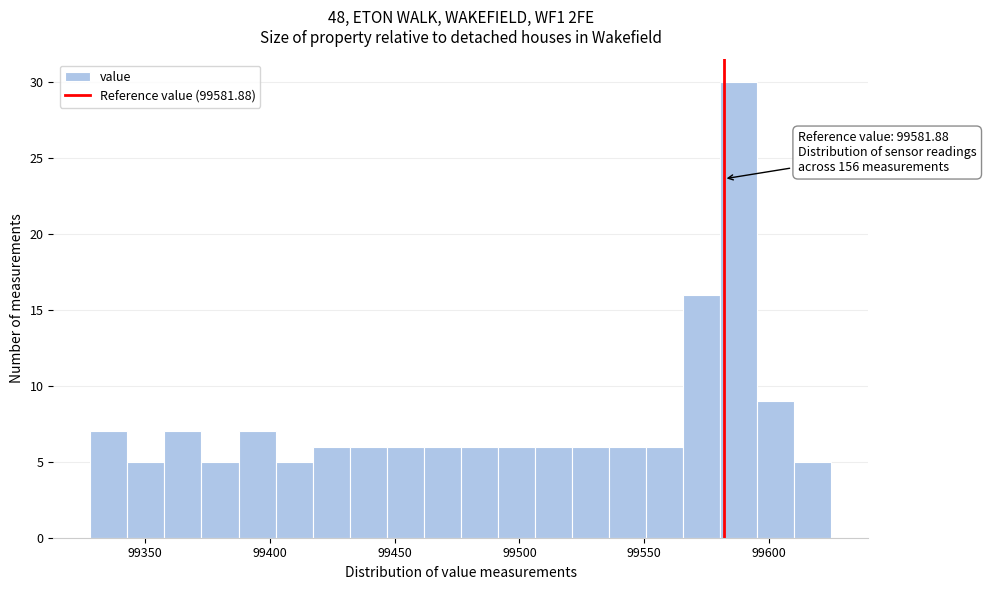

Read against the x-axis, roughly where is the centre of the tallest bar?

99590